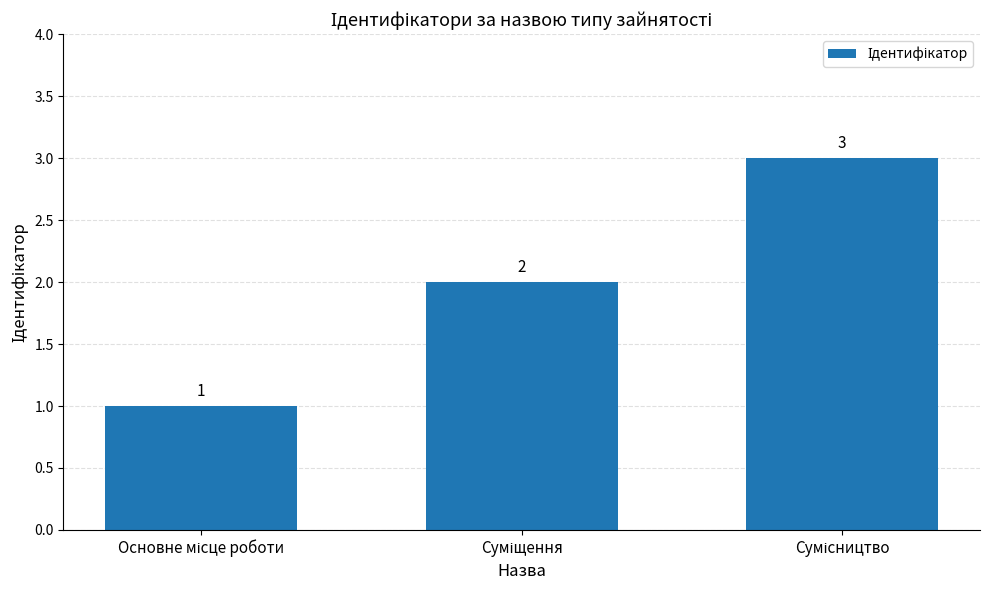

What is the sum of all values?

6